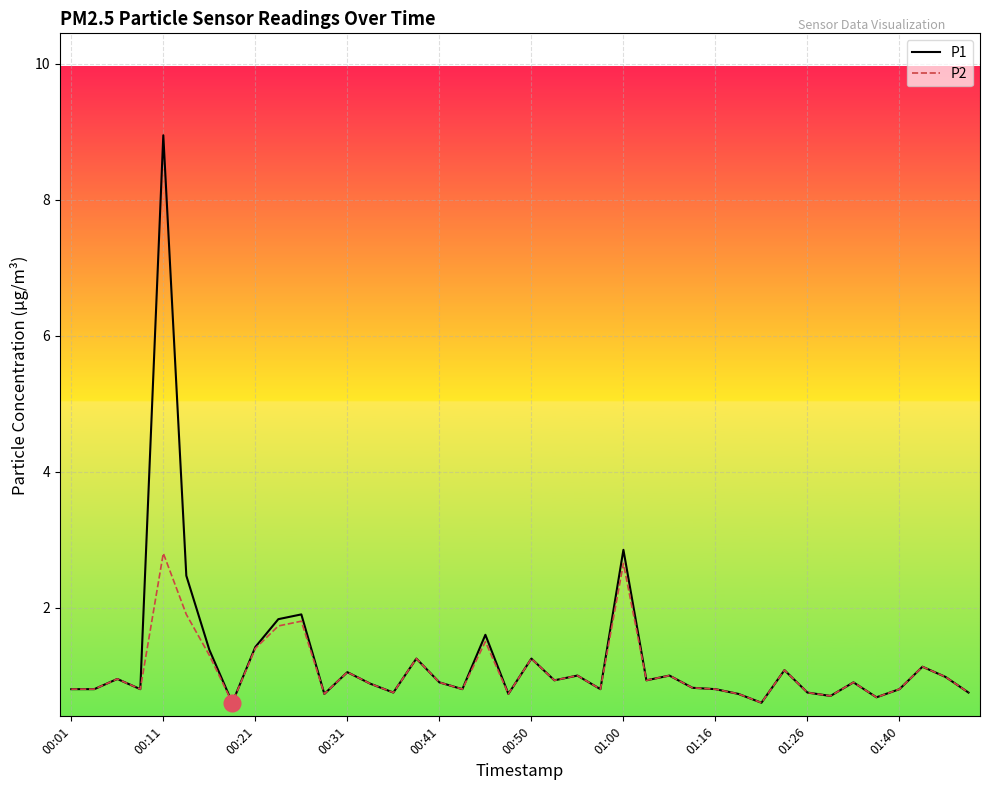

How many lines are shown in the chart?

2